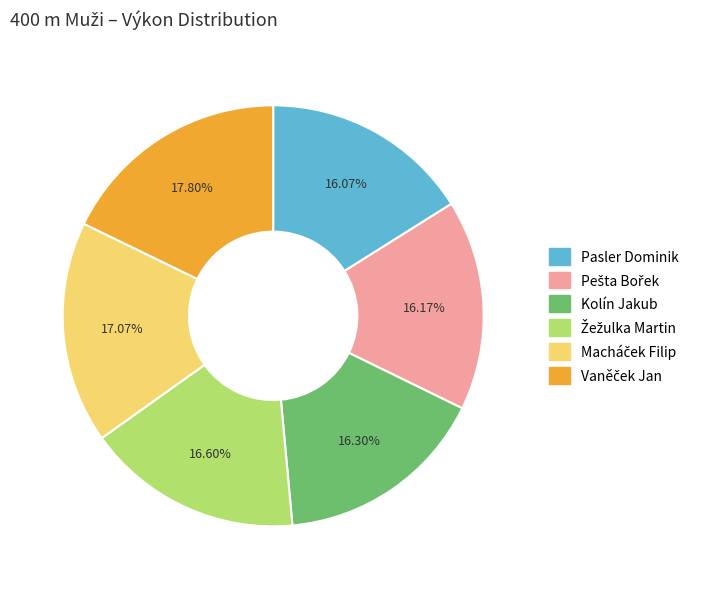

Is there any slice that represents more than half of the pie?

No